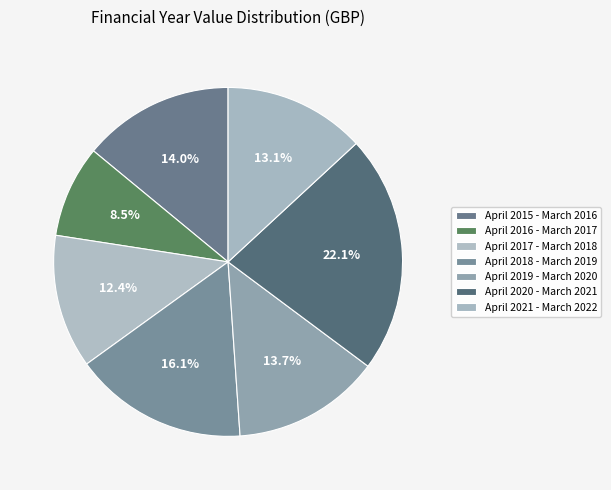

Does April 2015 - March 2016 represent more than half of the total?

No